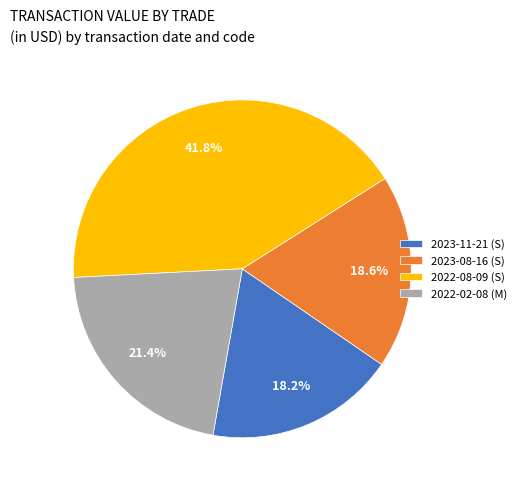

Does 2022-02-08 (M) account for over 50% of the chart?

No